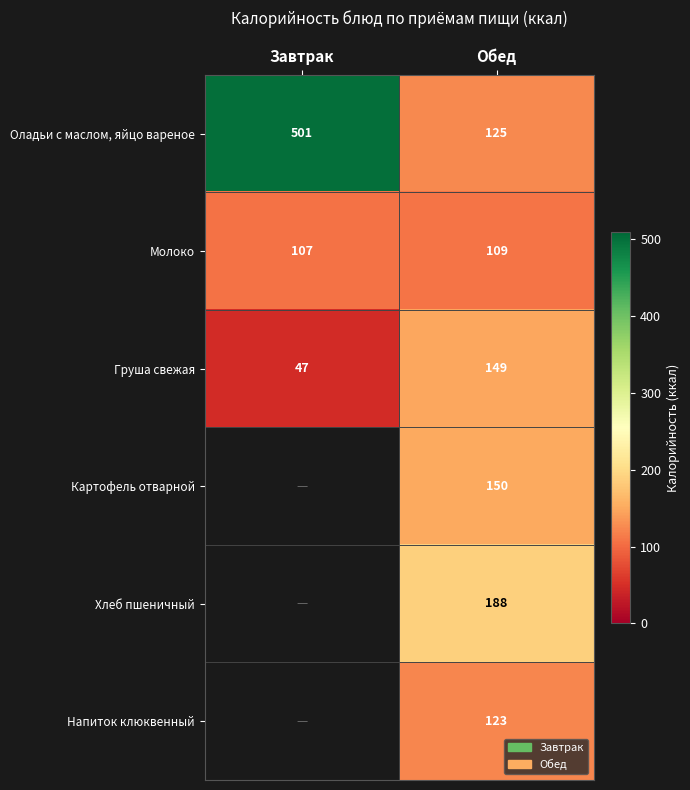

What is the greatest value displayed?

501.0